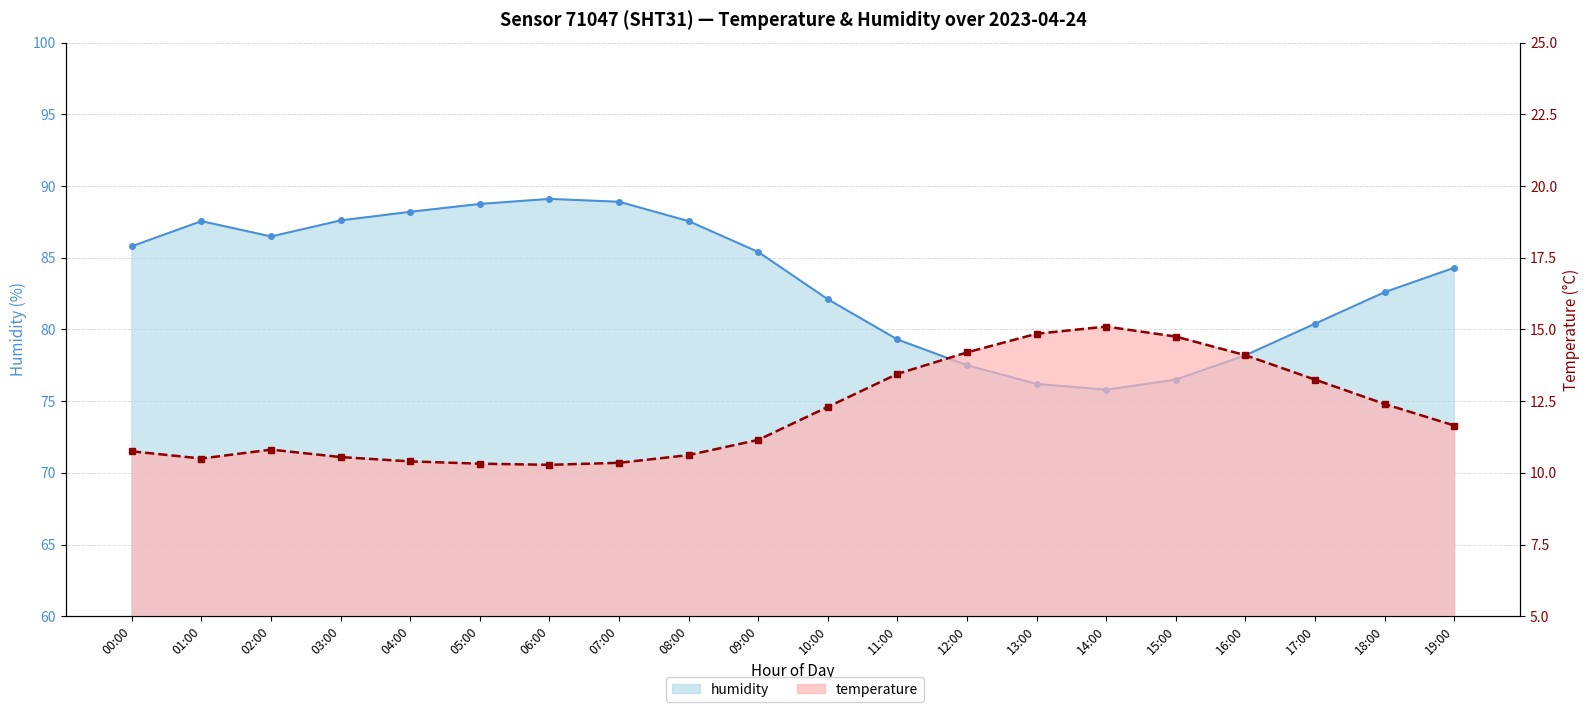

Rank the categories by humidity value from highest to lowest.

06:00, 07:00, 05:00, 04:00, 03:00, 01:00, 08:00, 02:00, 00:00, 09:00, 19:00, 18:00, 10:00, 17:00, 11:00, 16:00, 12:00, 15:00, 13:00, 14:00